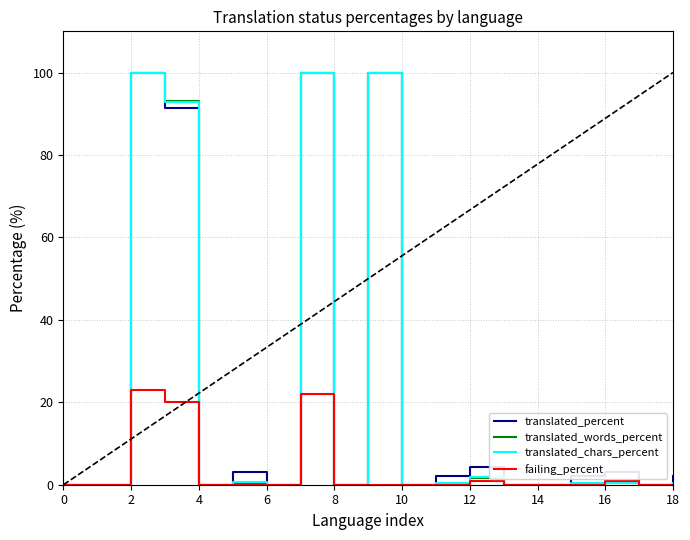

What is the maximum value shown in the chart?

100.0